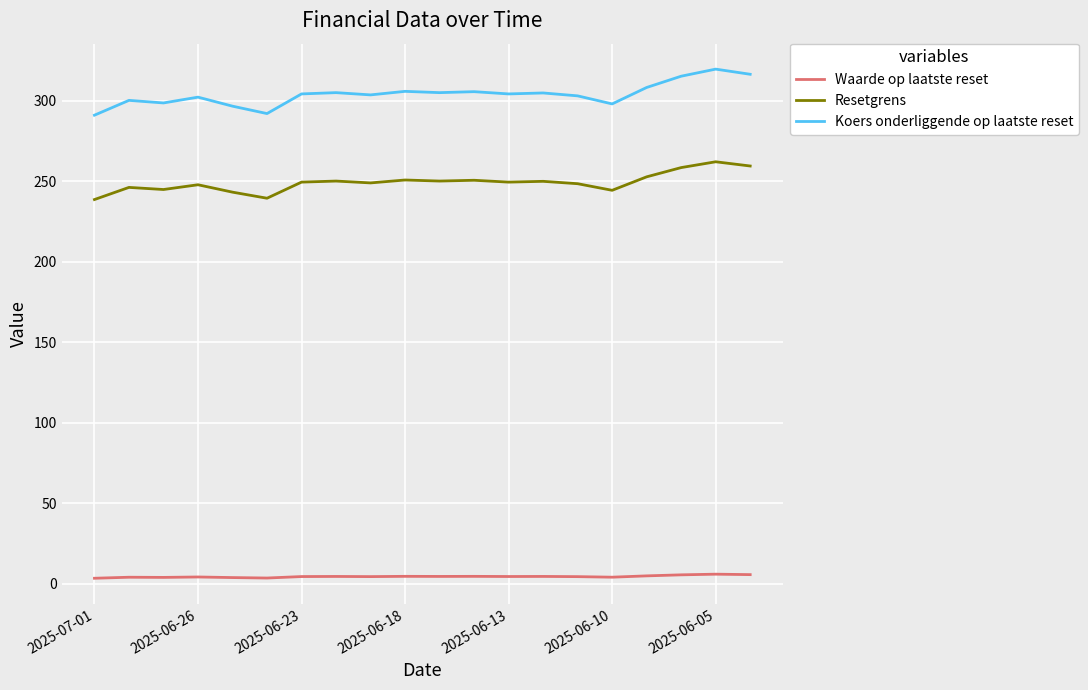

True or false: Resetgrens and Koers onderliggende op laatste reset cross at least once.

False